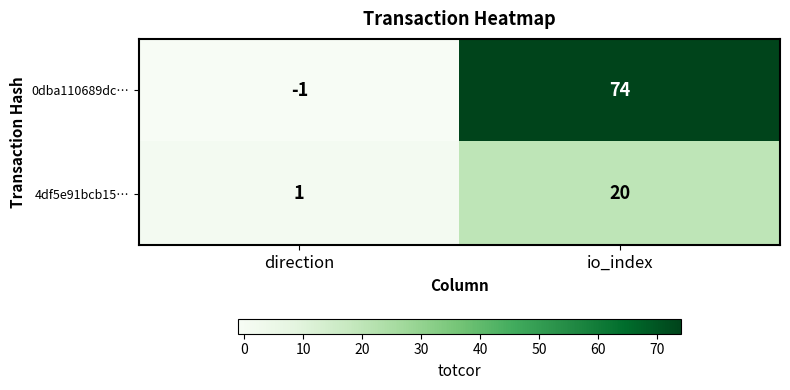

What is the greatest value displayed?

74